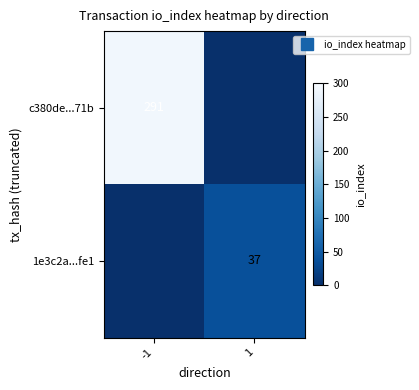

True or false: c380de...71b has a value of -88 at 1.

False